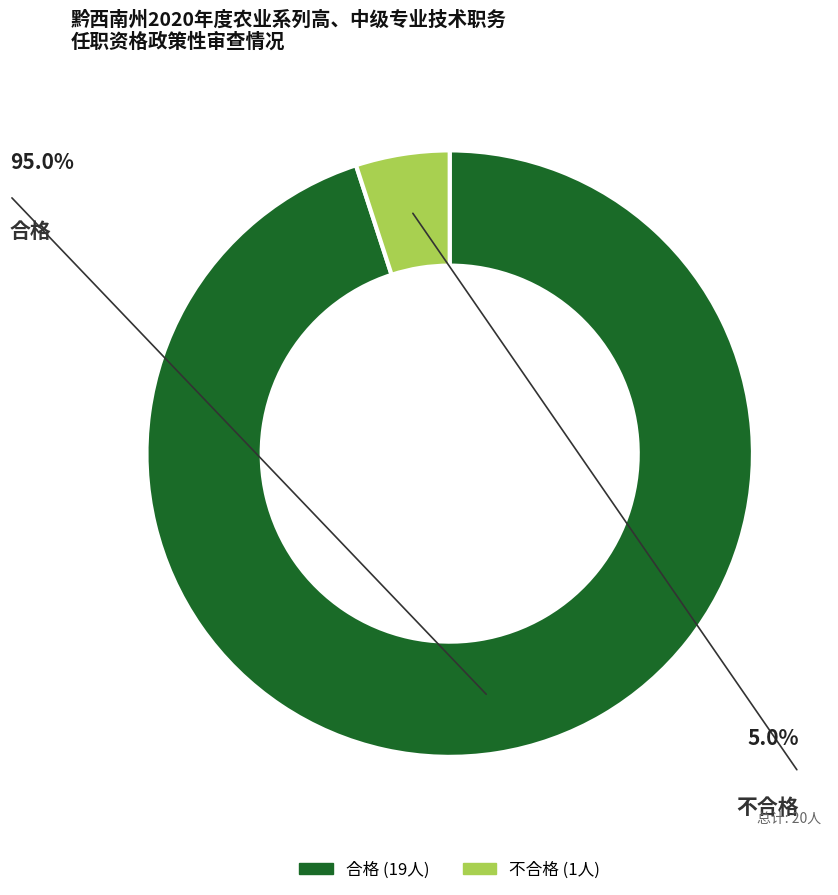

Is there any slice that represents more than half of the pie?

Yes